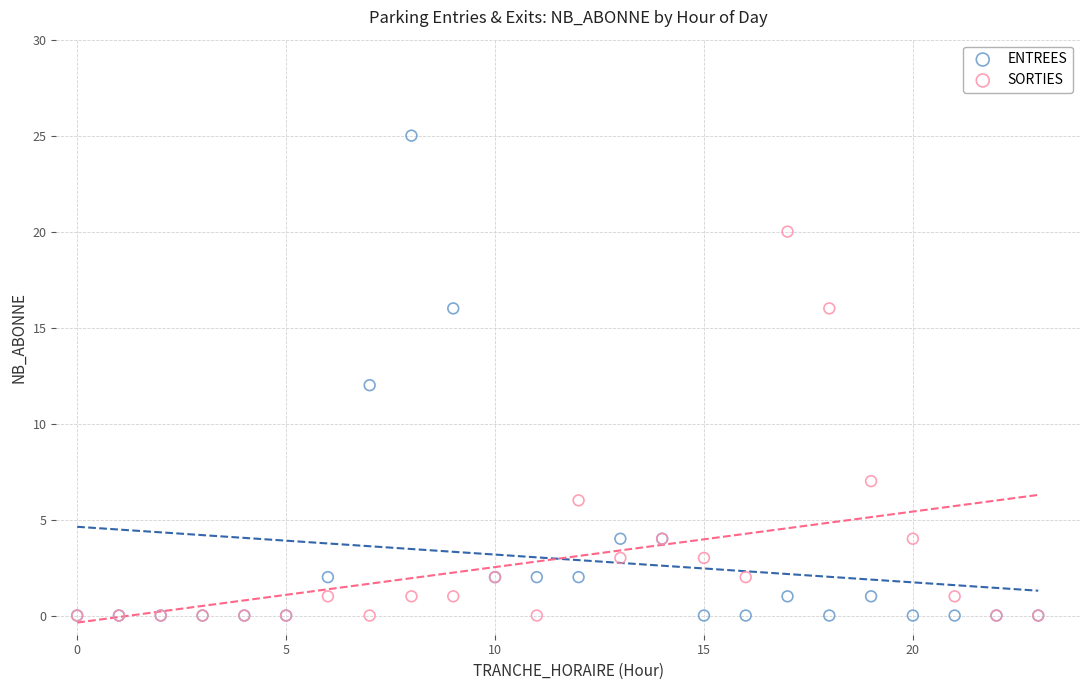

In the SORTIES series, what Y value is closest to 10?

7